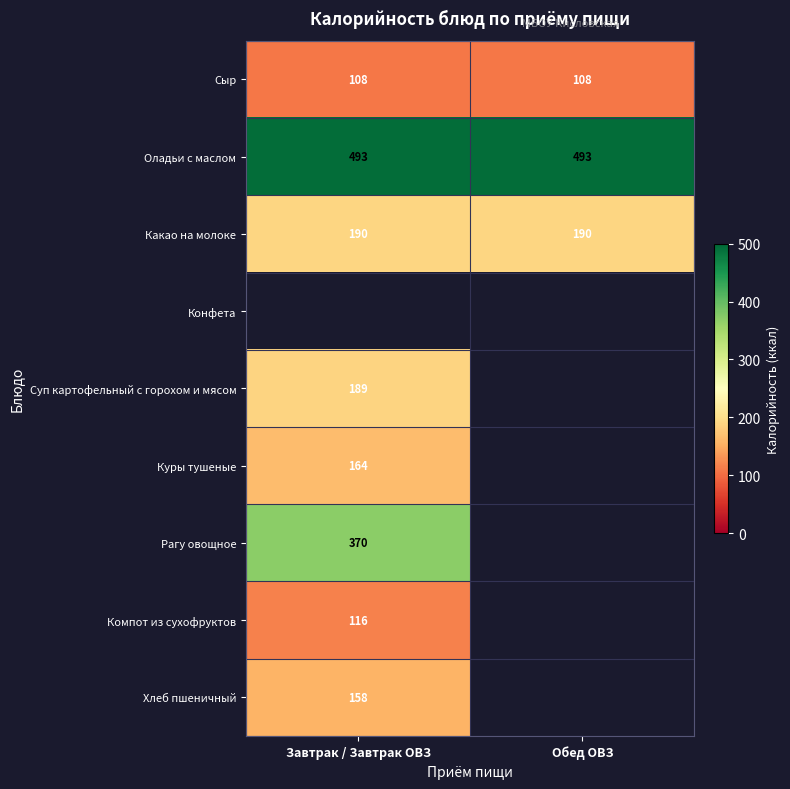

What is the lowest value of the Сыр series?

108